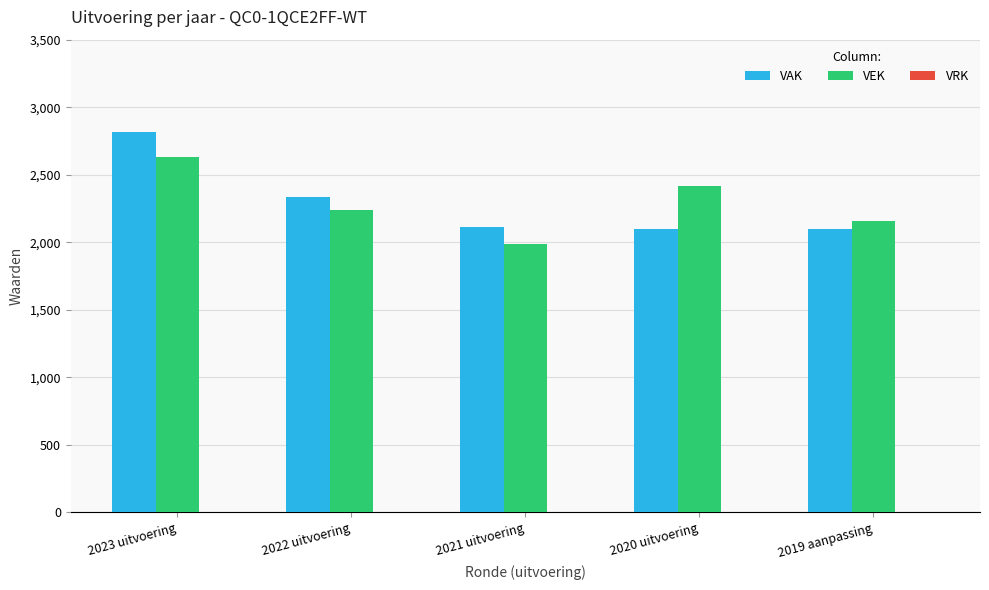

How many bars are there in total?

10